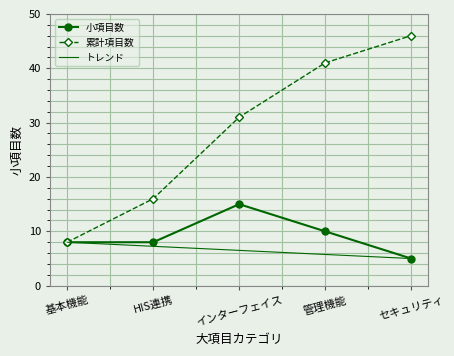

Which series changed the most between 基本機能 and HIS連携?

累計項目数